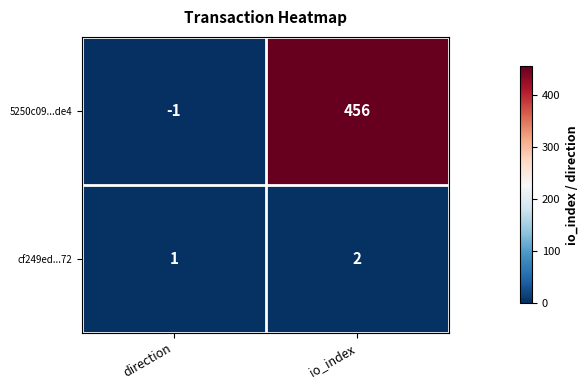

Reading left to right, extract all data points from this chart.

5250c09...de4: direction=-1	io_index=456
cf249ed...72: direction=1	io_index=2